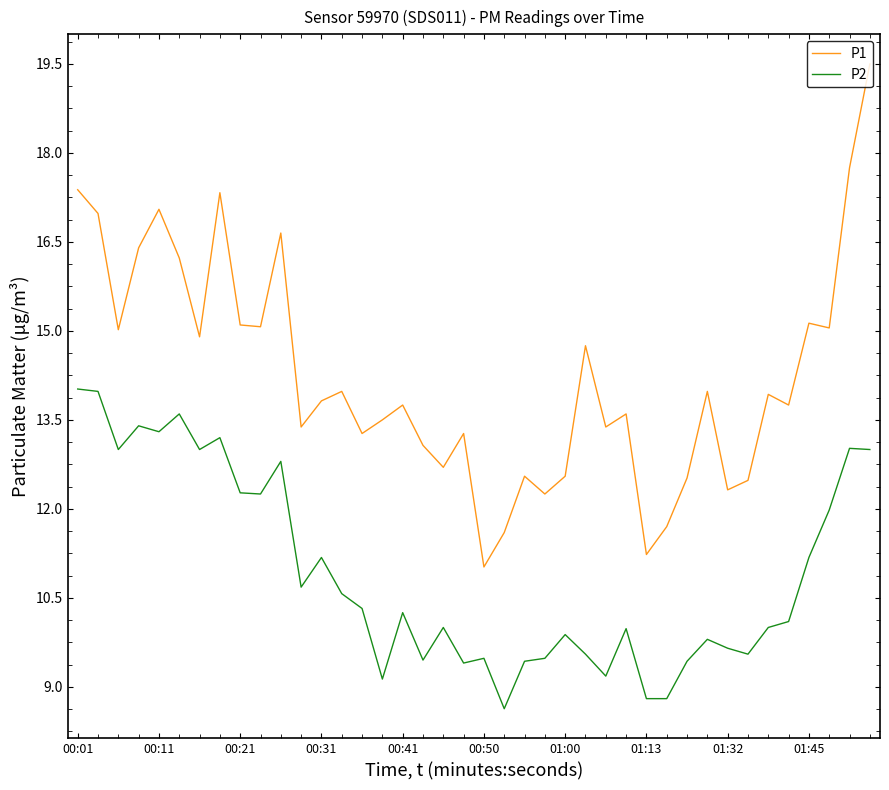

Rank the series by their maximum value, from highest to lowest.

P1, P2